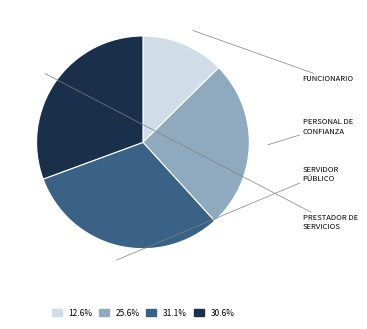

Does any single category account for the majority?

No